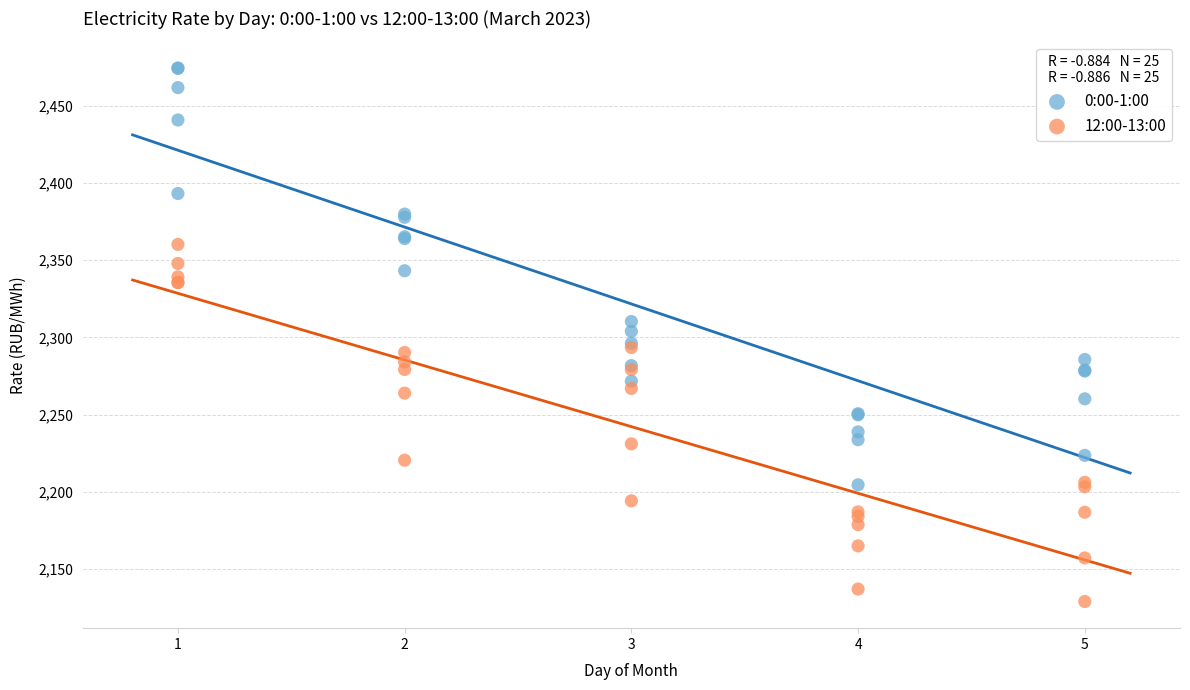

Which series has the largest Y range (max minus min)?

0:00-1:00